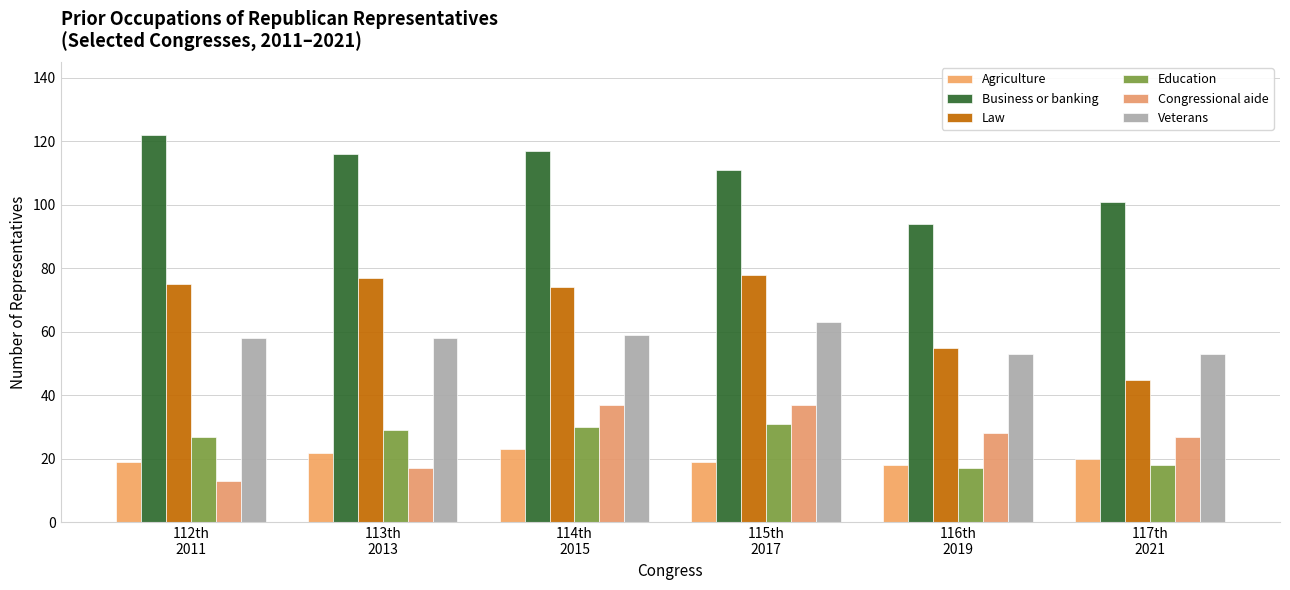

Reading left to right, transcribe all the data shown in this chart.

Agriculture: 112th
2011=19	113th
2013=22	114th
2015=23	115th
2017=19	116th
2019=18	117th
2021=20
Business or banking: 112th
2011=122	113th
2013=116	114th
2015=117	115th
2017=111	116th
2019=94	117th
2021=101
Law: 112th
2011=75	113th
2013=77	114th
2015=74	115th
2017=78	116th
2019=55	117th
2021=45
Education: 112th
2011=27	113th
2013=29	114th
2015=30	115th
2017=31	116th
2019=17	117th
2021=18
Congressional aide: 112th
2011=13	113th
2013=17	114th
2015=37	115th
2017=37	116th
2019=28	117th
2021=27
Veterans: 112th
2011=58	113th
2013=58	114th
2015=59	115th
2017=63	116th
2019=53	117th
2021=53